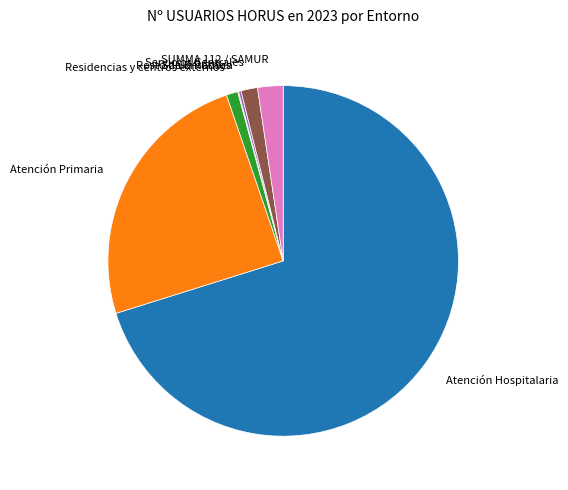

Is there a majority slice in this chart?

Yes